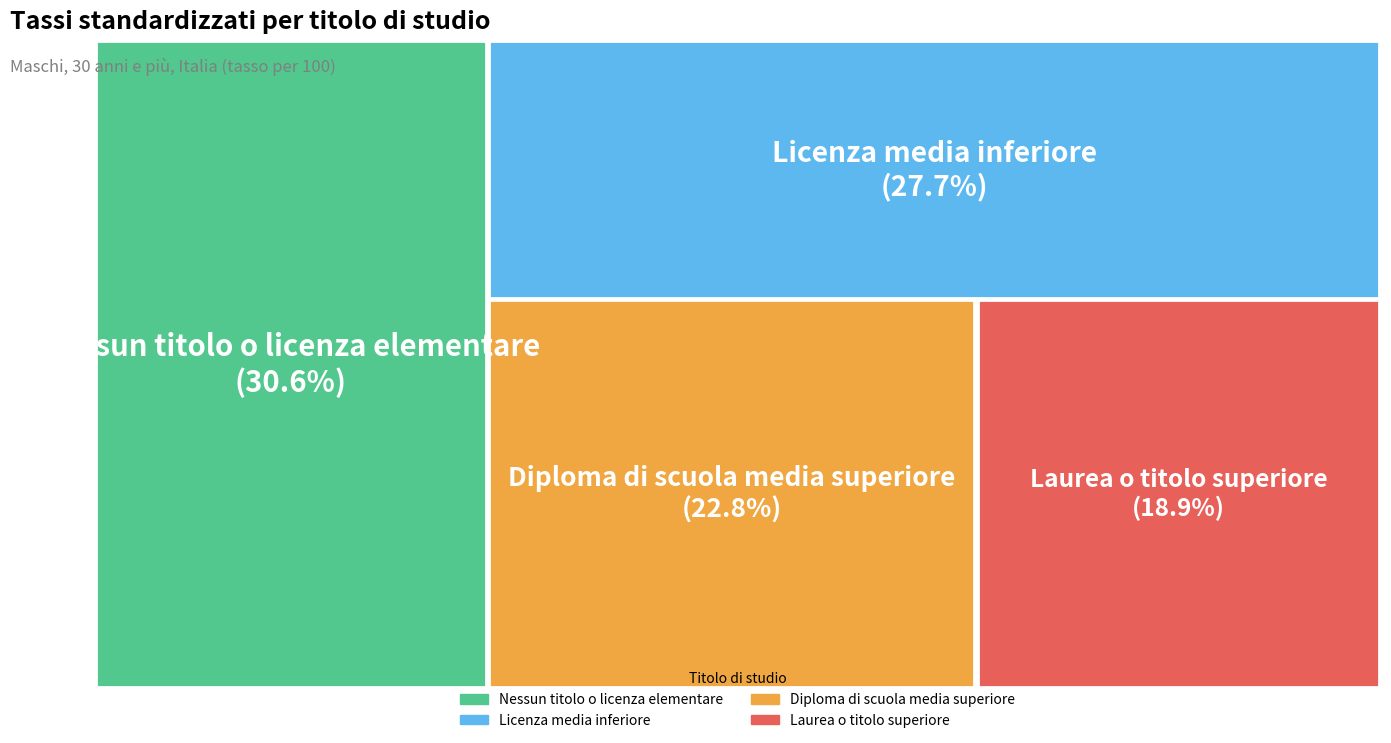

Is there any slice that represents more than half of the pie?

No